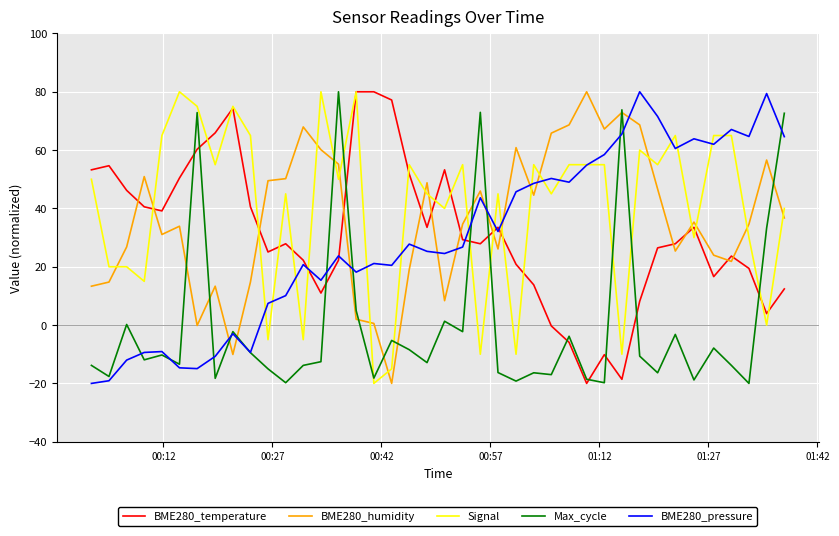

True or false: Max_cycle and Signal intersect in this chart.

True